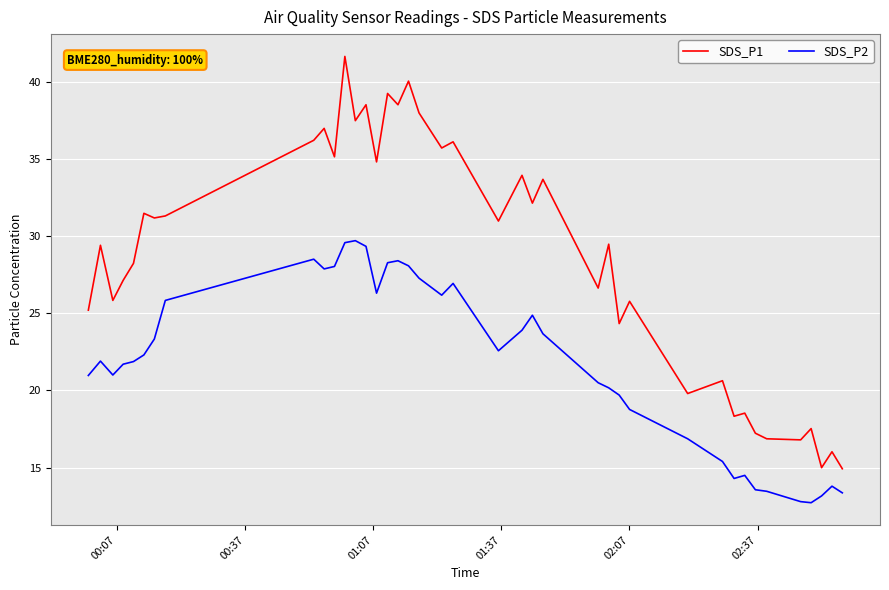

Which series has the largest range (max minus min)?

SDS_P1